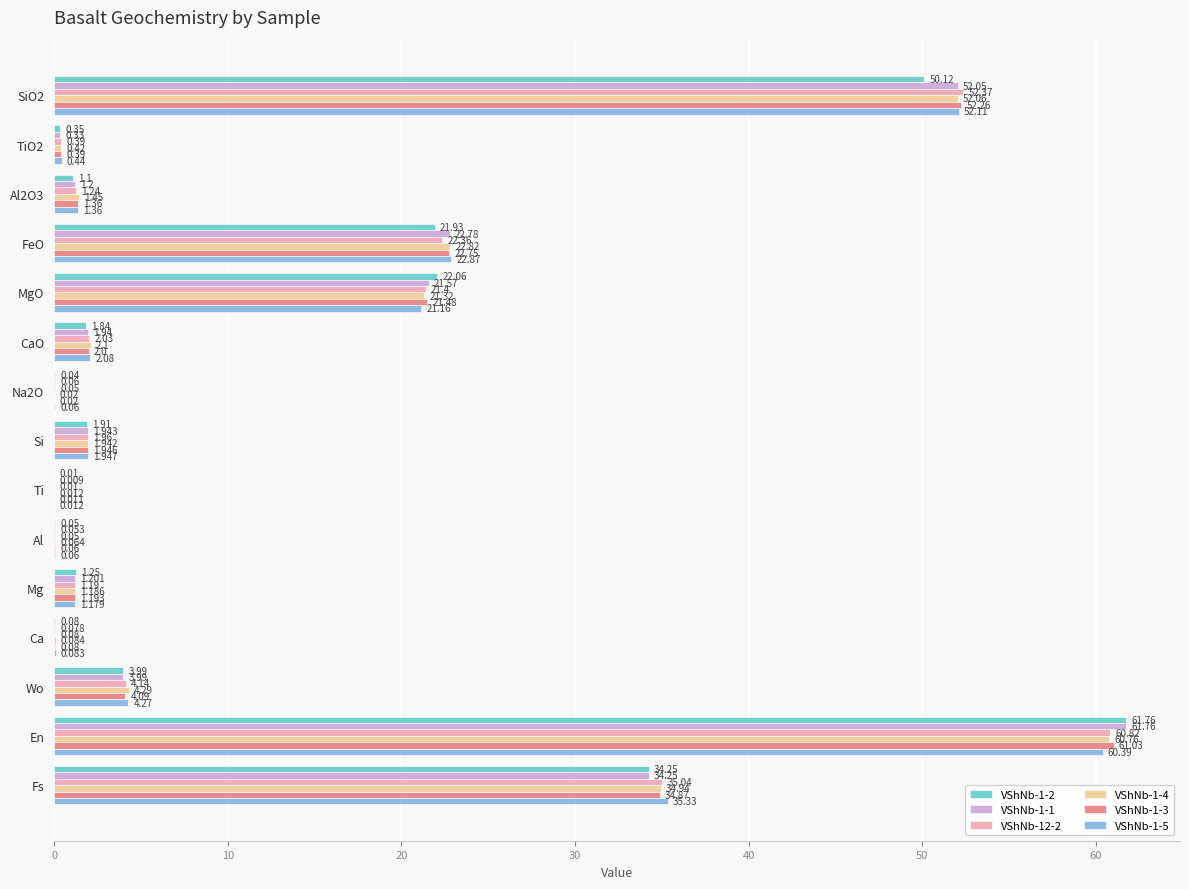

At which category is the sum across all series the highest?

En